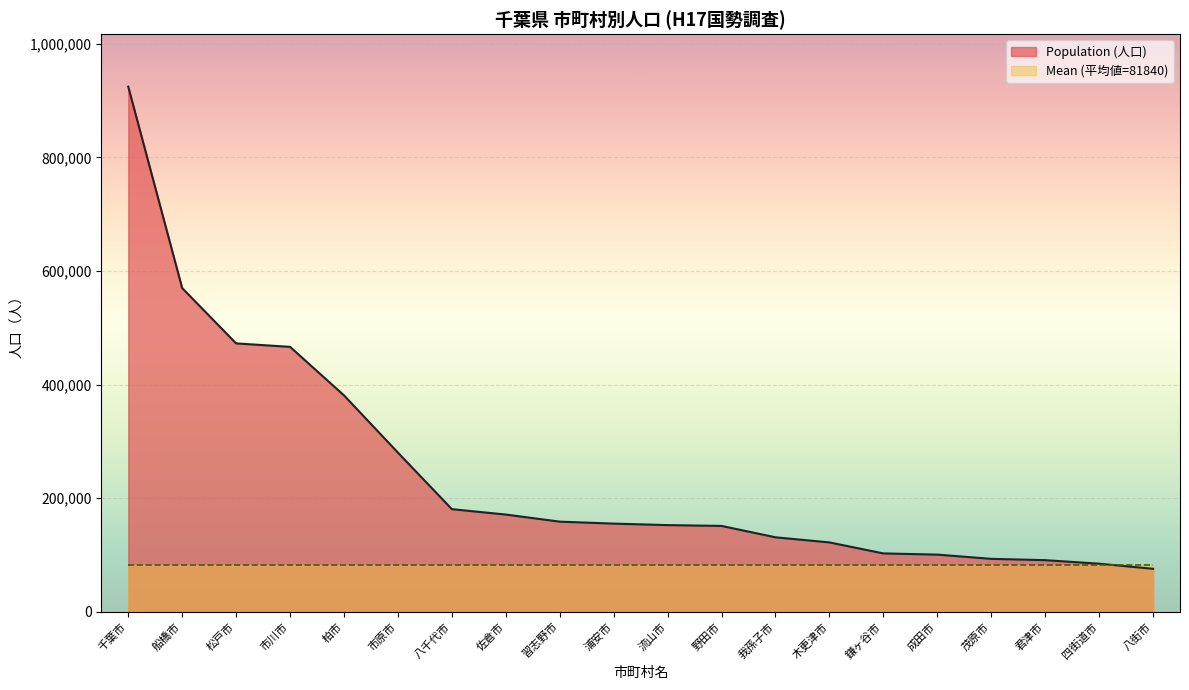

True or false: Mean Reference has a value of 113143 at 八街市.

False